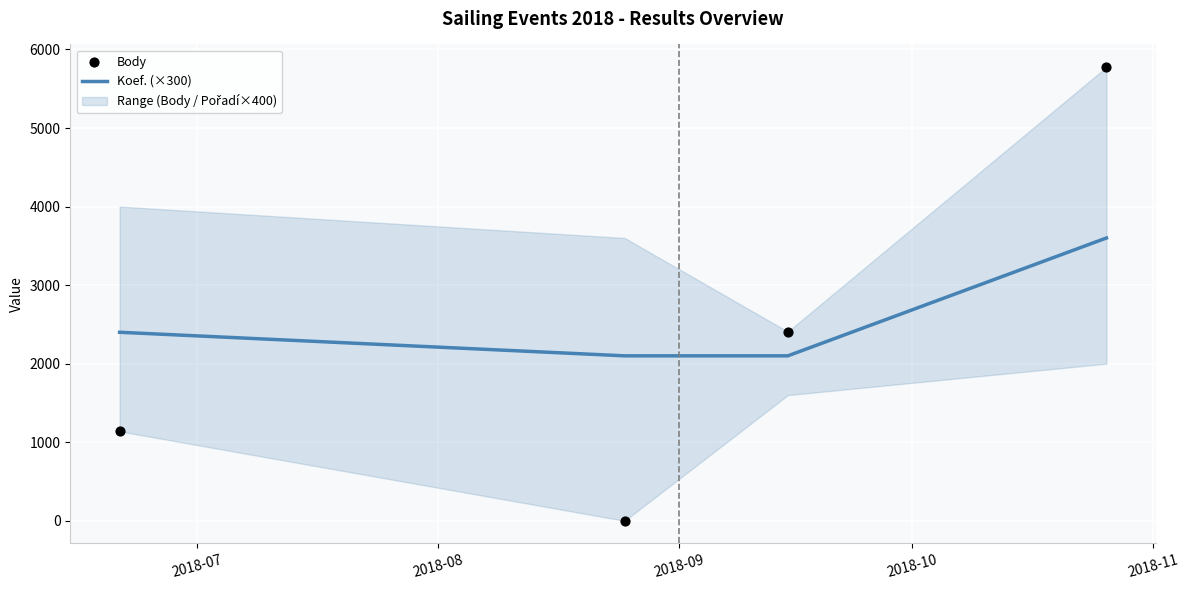

At how many categories does at least one series exceed 3475?

1